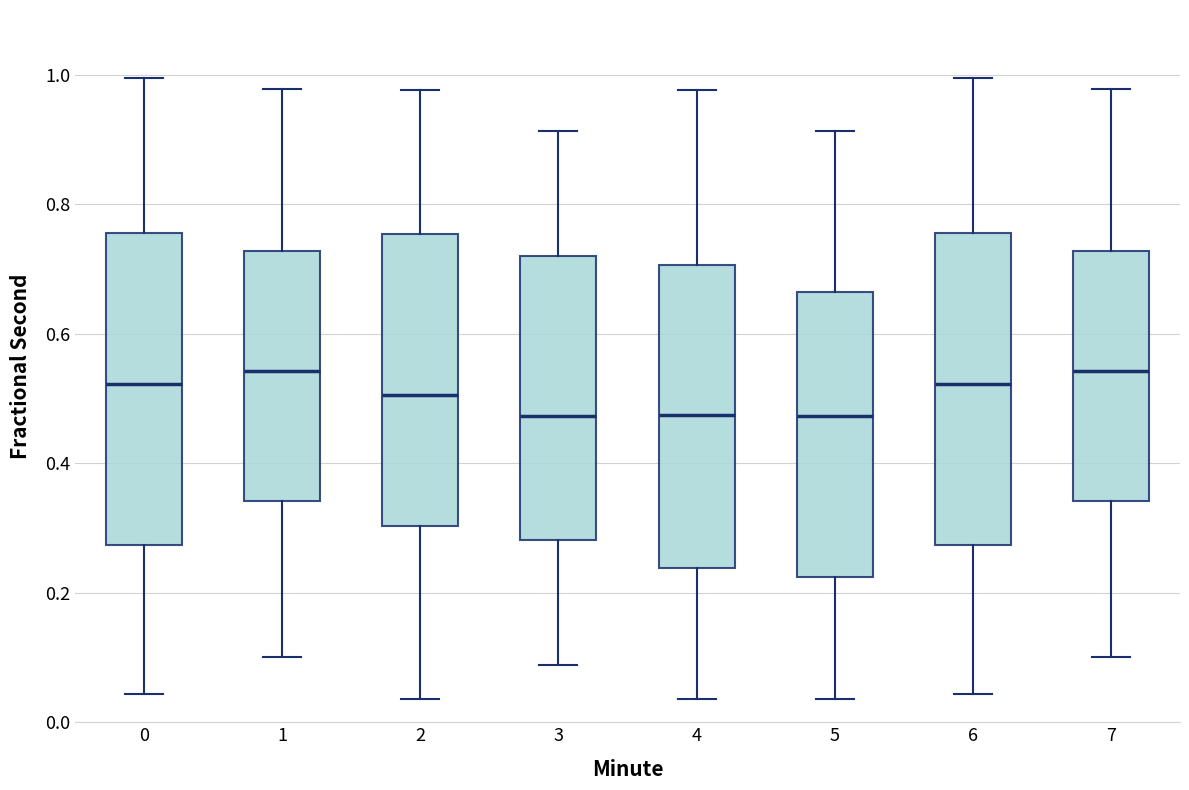

Reading left to right, transcribe this box plot: for each box, give where its median line is, the range the box spans, and where its two whiskers end, as read against the y-axis. The values are not printed on the chart, so give them approximately, as read against the axis.

0: median 0.52, box 0.28 to 0.76, whiskers 0.04 to 1.00
1: median 0.54, box 0.34 to 0.72, whiskers 0.10 to 0.98
2: median 0.50, box 0.30 to 0.76, whiskers 0.04 to 0.98
3: median 0.48, box 0.28 to 0.72, whiskers 0.08 to 0.92
4: median 0.48, box 0.24 to 0.70, whiskers 0.04 to 0.98
5: median 0.48, box 0.22 to 0.66, whiskers 0.04 to 0.92
6: median 0.52, box 0.28 to 0.76, whiskers 0.04 to 1.00
7: median 0.54, box 0.34 to 0.72, whiskers 0.10 to 0.98